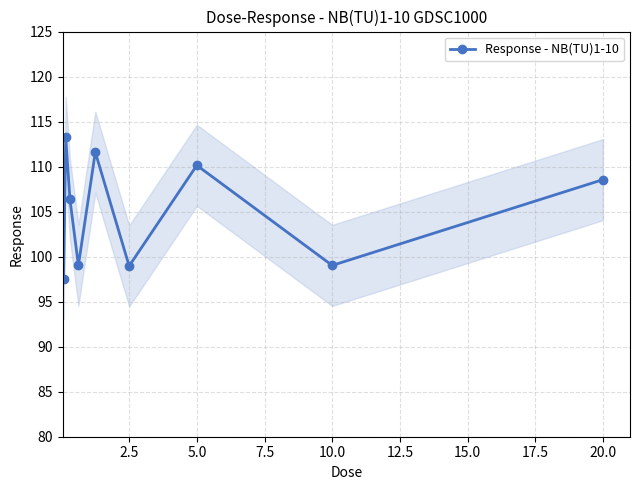

In Response - NB(TU)1-10, how many points are higher than both neighbors (excluding endpoints)?

3